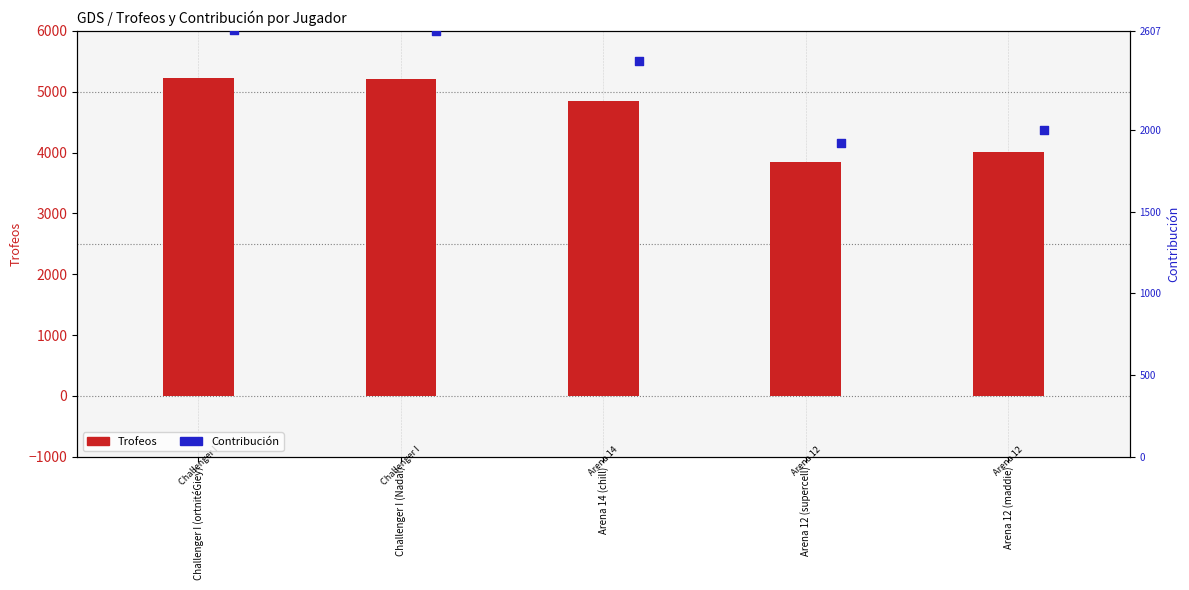

What is the total value across all series at Arena 12 (maddie)?

6009